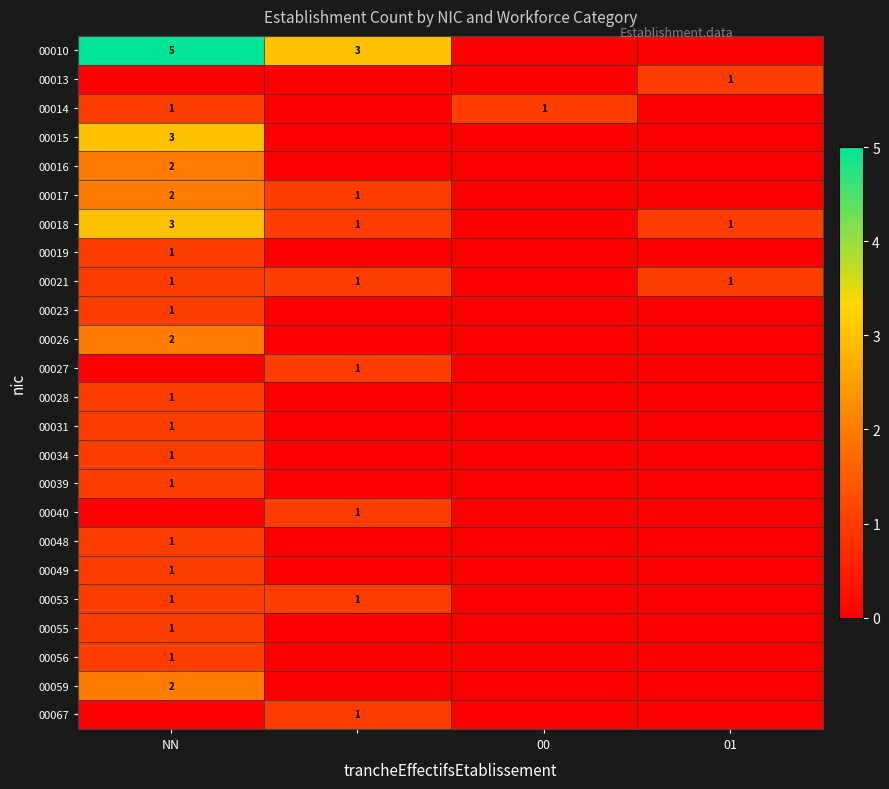

The value of 00013 at 01 is 1. True or false?

True